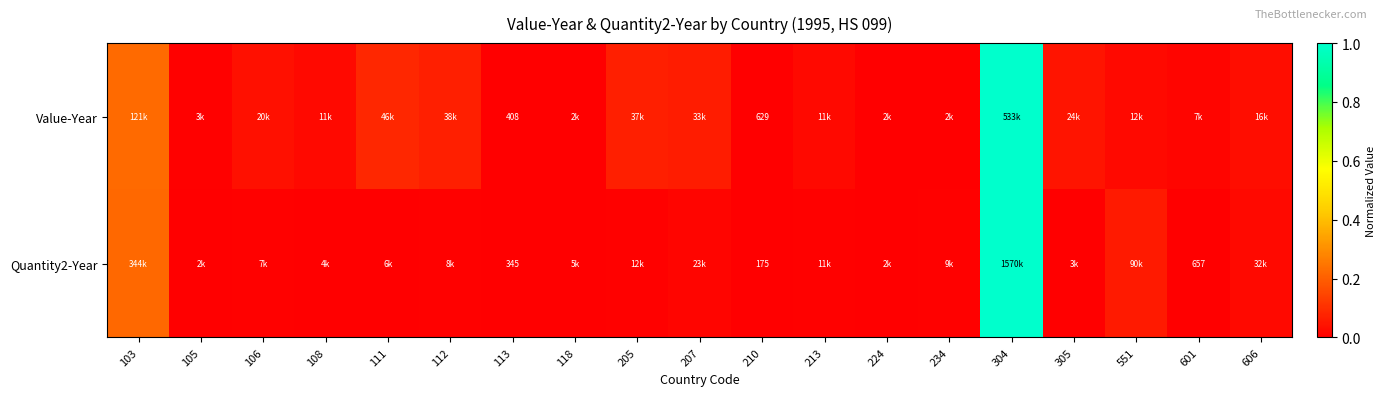

The Quantity2-Year series shows 0.0 at 606. True or false?

False